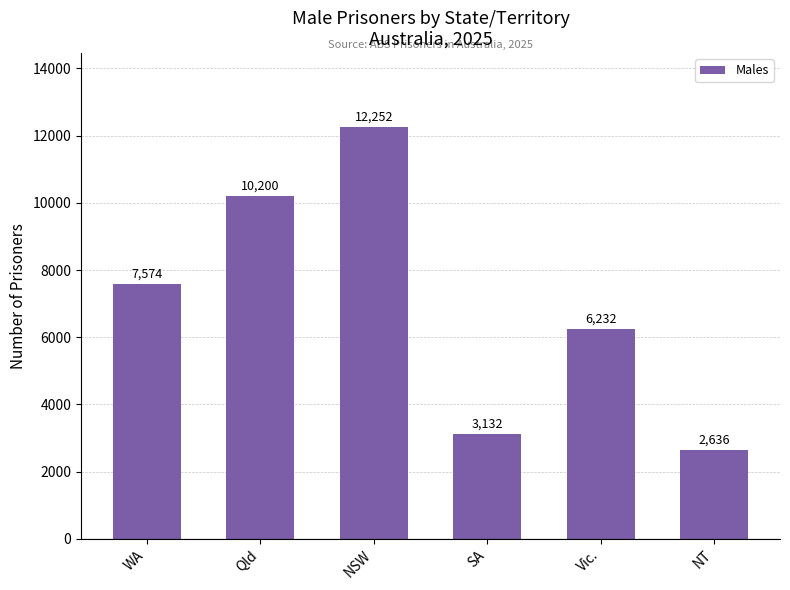

Is it true that the value at NT is 2636?

True